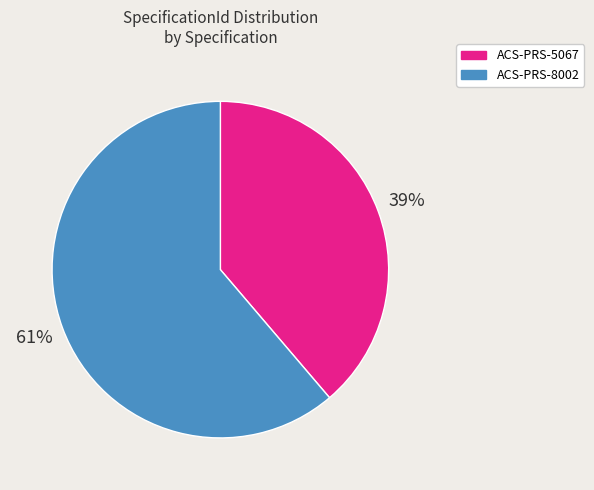

What percentage is the ACS-PRS-5067 slice, to the nearest percent?

39%